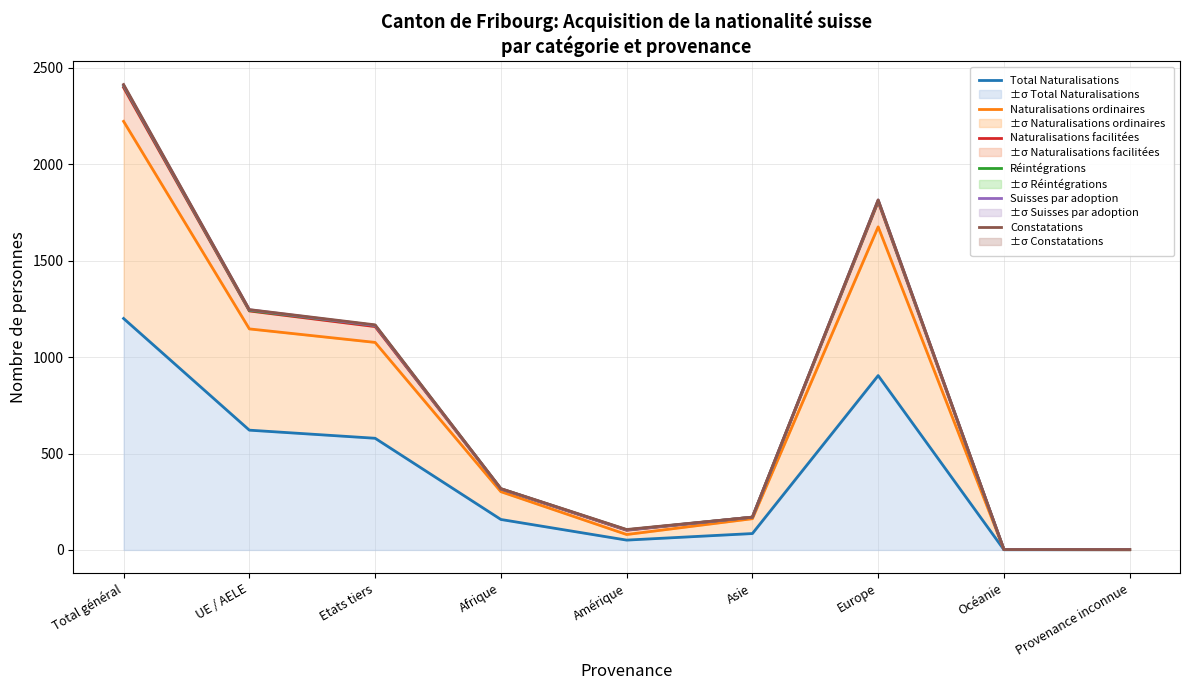

Which series has the widest spread of values?

Constatations